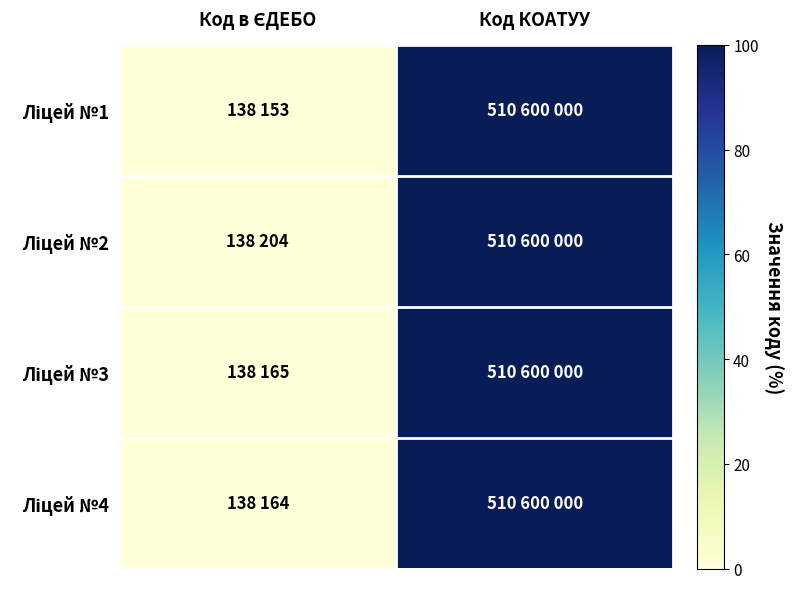

List the series in order of their peak value, highest first.

Ліцей №1, Ліцей №2, Ліцей №3, Ліцей №4